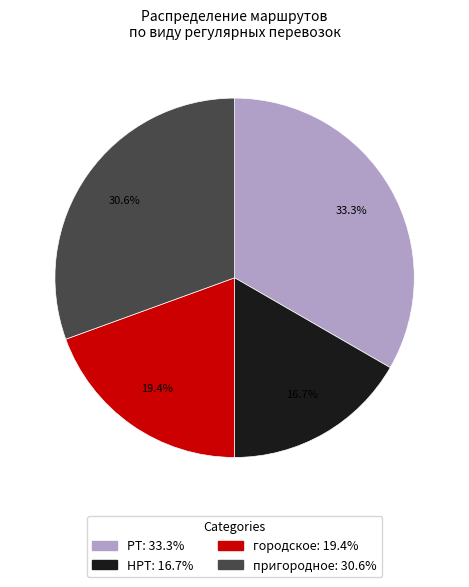

Count the number of slices in the pie.

4